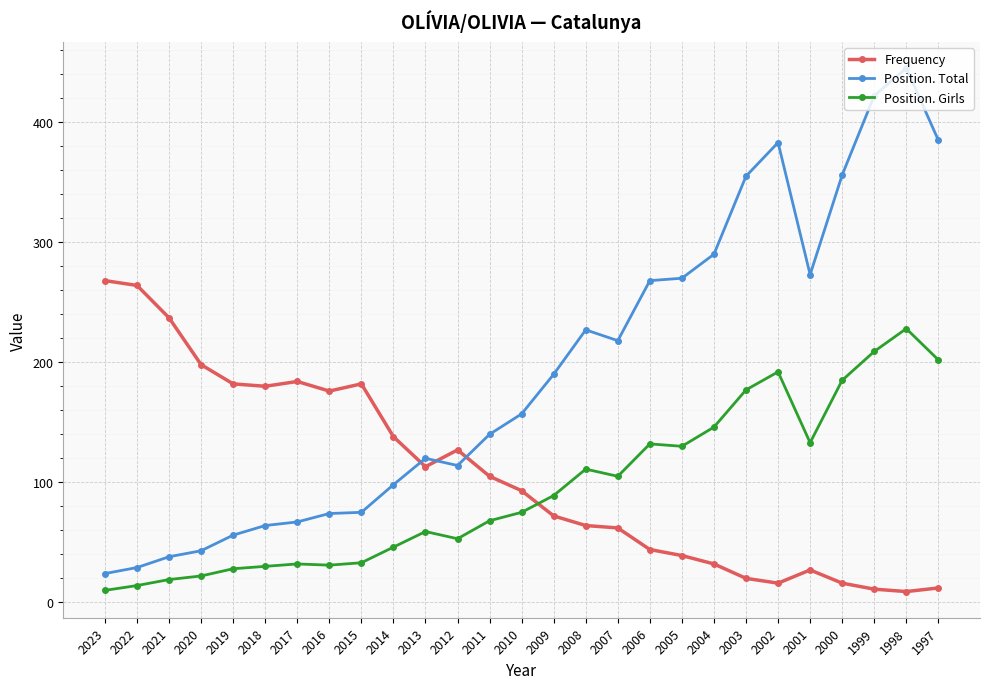

How many categories are shown in the chart?

27